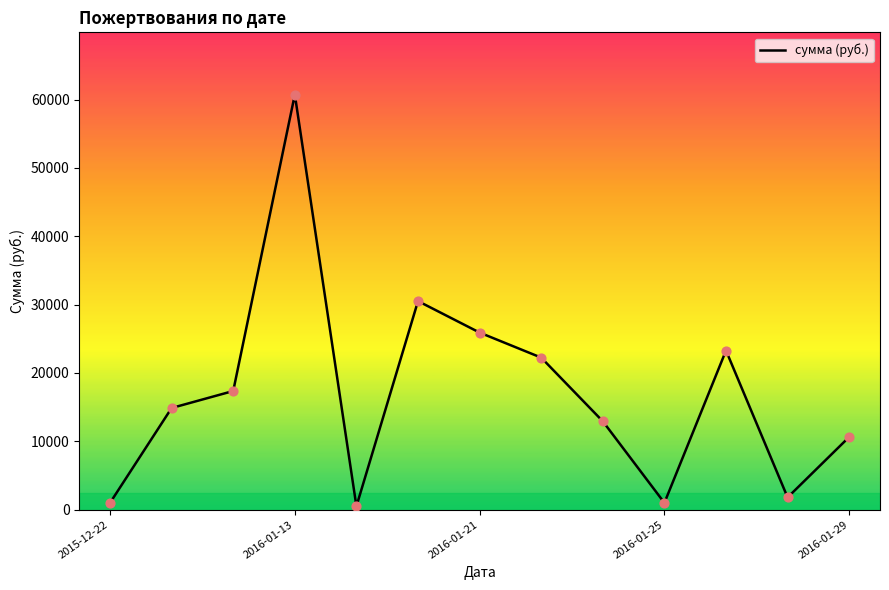

What is the maximum value shown in the chart?

60725.0